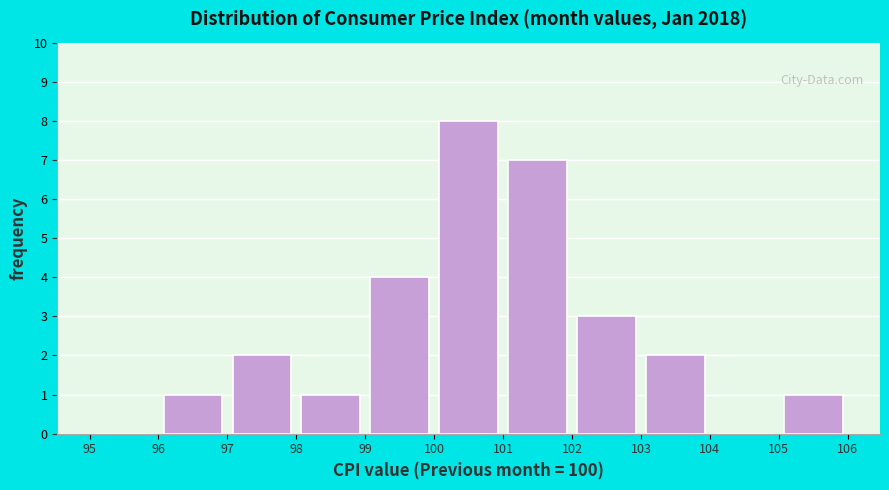

Which range on the x-axis has the tallest bar?

100 to 101